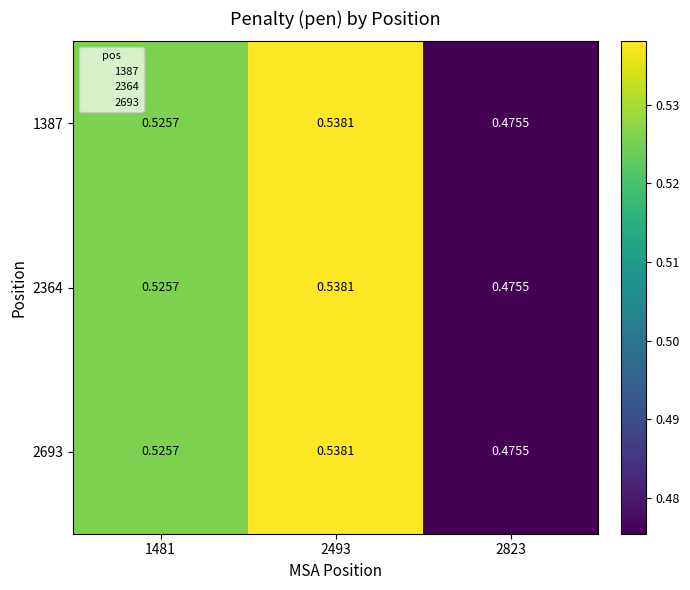

Is the value of 2364 at 2823 greater than the value of 2693 at 2493?

No